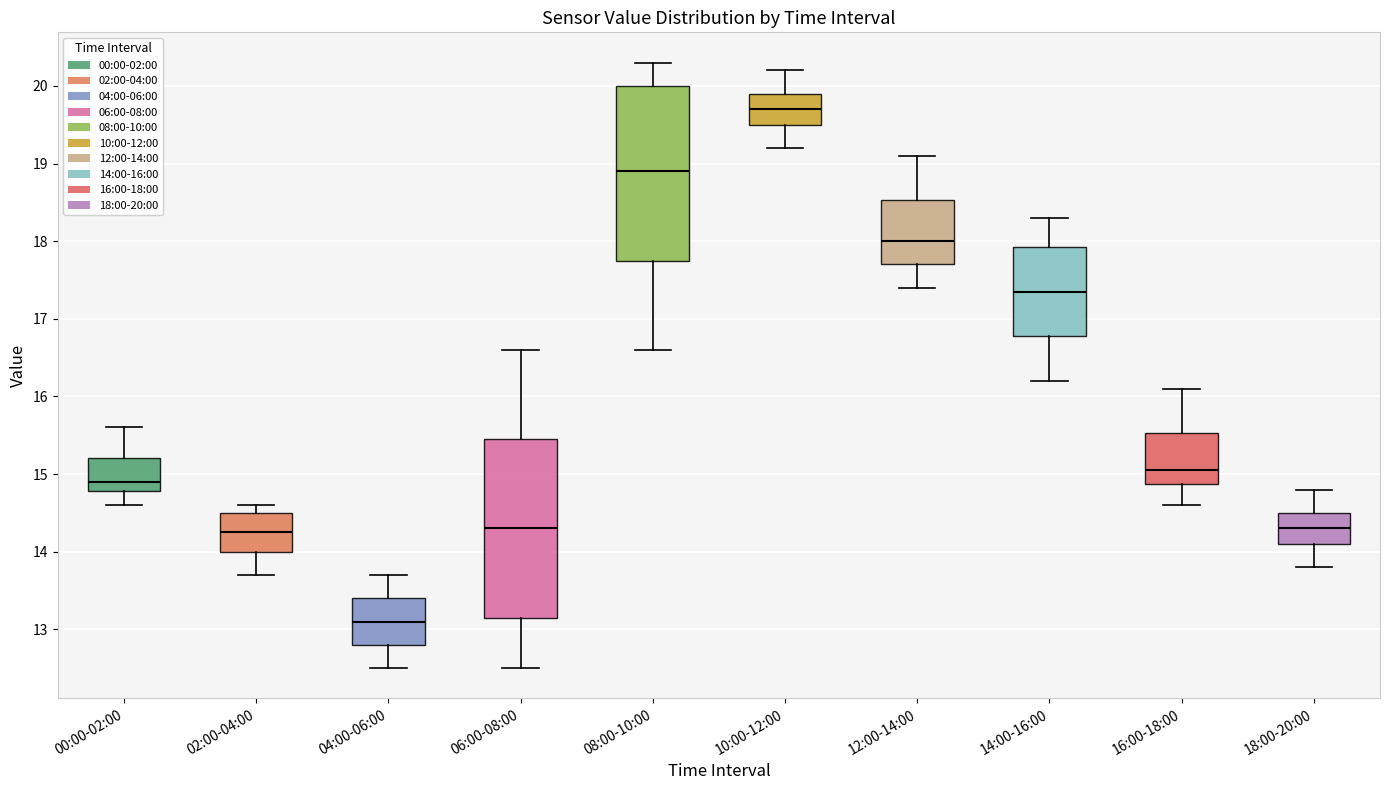

Reading left to right, transcribe this box plot: for each box, give where its median line is, the range the box spans, and where its two whiskers end, as read against the y-axis. The values are not printed on the chart, so give them approximately, as read against the axis.

00:00-02:00: median 14.9, box 14.8 to 15.2, whiskers 14.6 to 15.6
02:00-04:00: median 14.3, box 14.0 to 14.5, whiskers 13.7 to 14.6
04:00-06:00: median 13.1, box 12.8 to 13.4, whiskers 12.5 to 13.7
06:00-08:00: median 14.3, box 13.2 to 15.5, whiskers 12.5 to 16.6
08:00-10:00: median 18.9, box 17.8 to 20.0, whiskers 16.6 to 20.3
10:00-12:00: median 19.7, box 19.5 to 19.9, whiskers 19.2 to 20.2
12:00-14:00: median 18.0, box 17.7 to 18.5, whiskers 17.4 to 19.1
14:00-16:00: median 17.4, box 16.8 to 17.9, whiskers 16.2 to 18.3
16:00-18:00: median 15.1, box 14.9 to 15.5, whiskers 14.6 to 16.1
18:00-20:00: median 14.3, box 14.1 to 14.5, whiskers 13.8 to 14.8